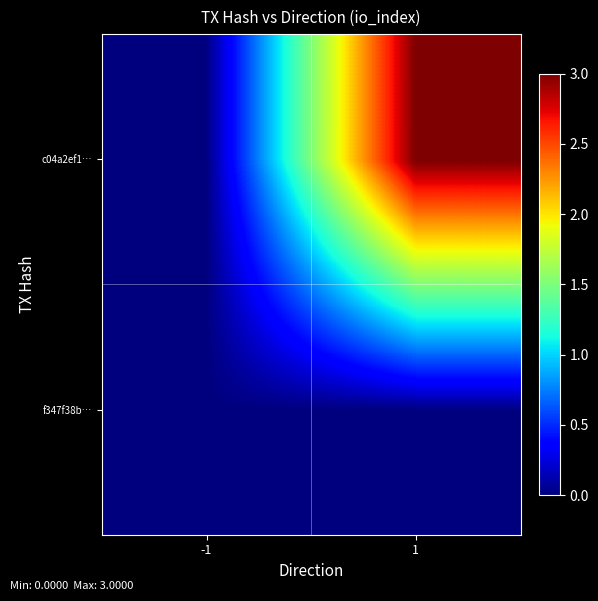

Which series has the largest total across all categories?

c04a2ef1…